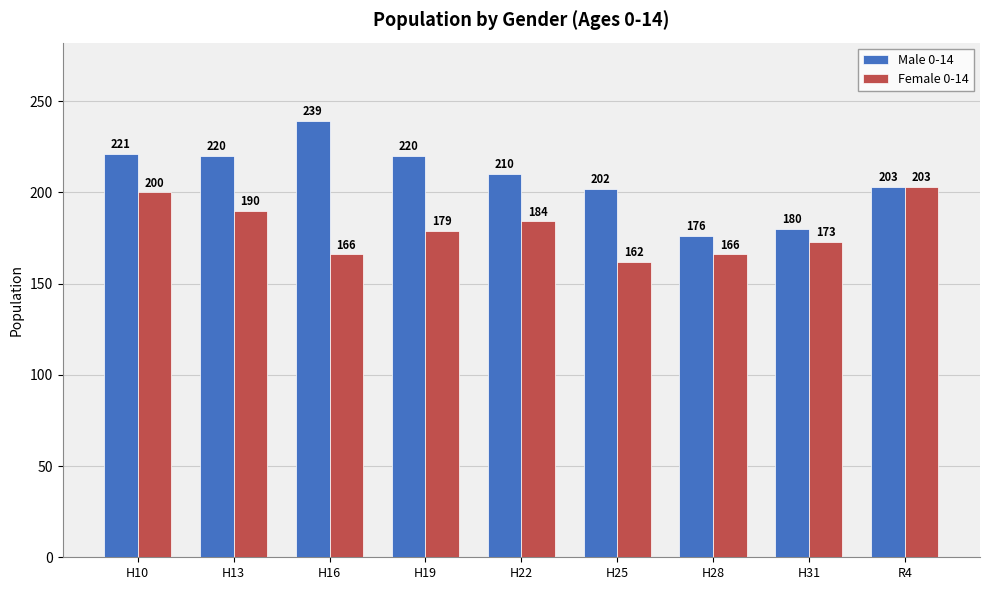

Which series has the widest spread of values?

Male 0-14